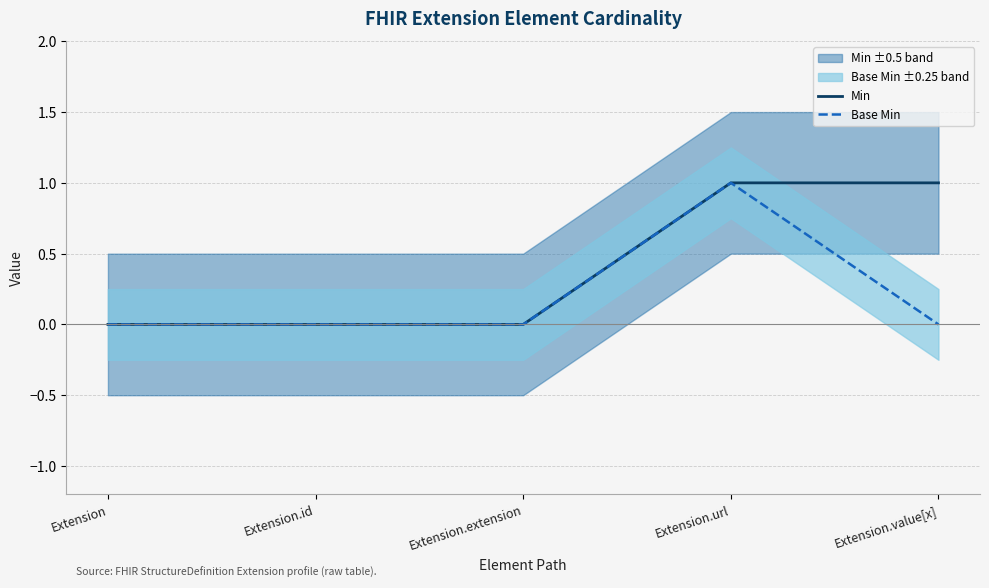

Rank the categories by Min value from highest to lowest.

Extension.url, Extension.value[x], Extension, Extension.id, Extension.extension